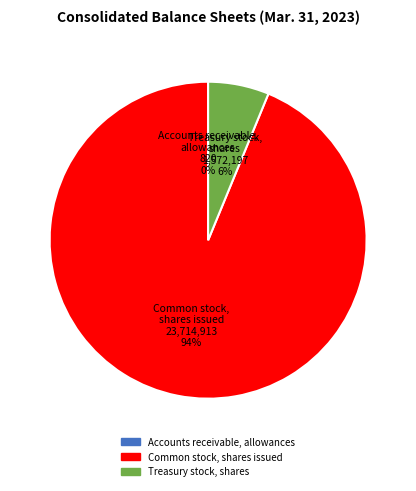

The Treasury stock, shares slice represents 6% of the pie. True or false?

True